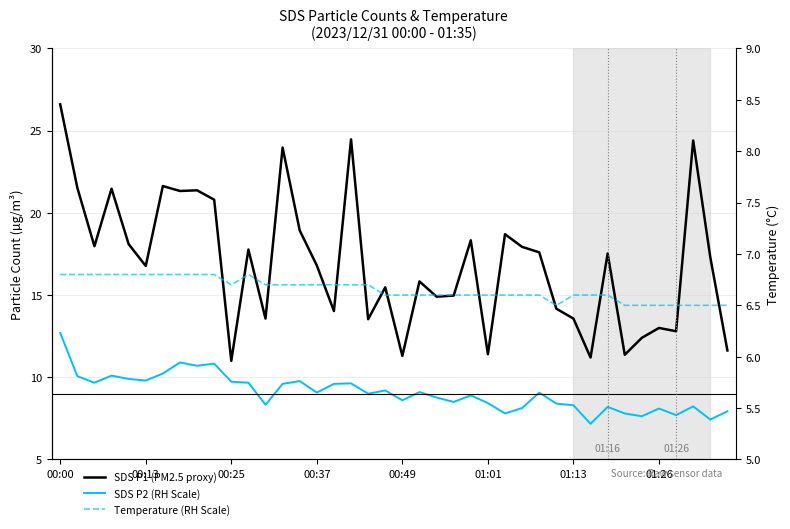

True or false: SDS P1 (PM2.5 proxy) has a value of 24.8 at 16.

False